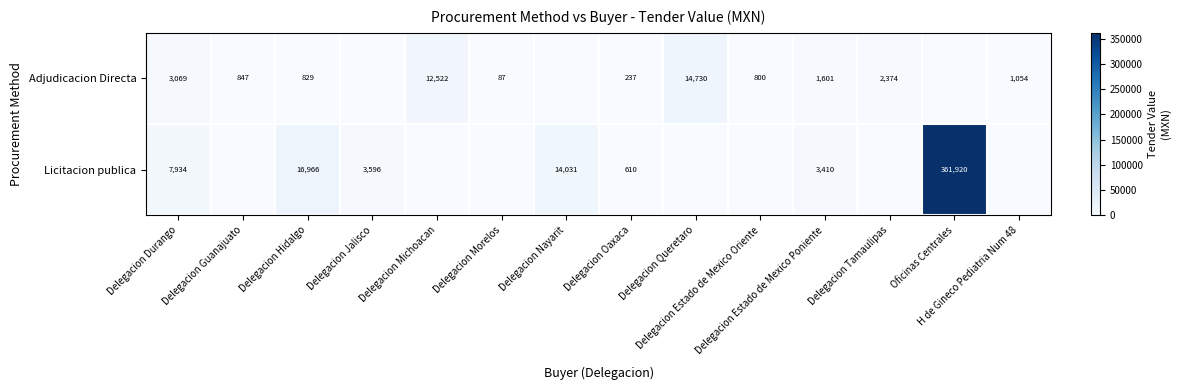

The value of Licitacion publica at Delegacion Durango is 12789.3. True or false?

False